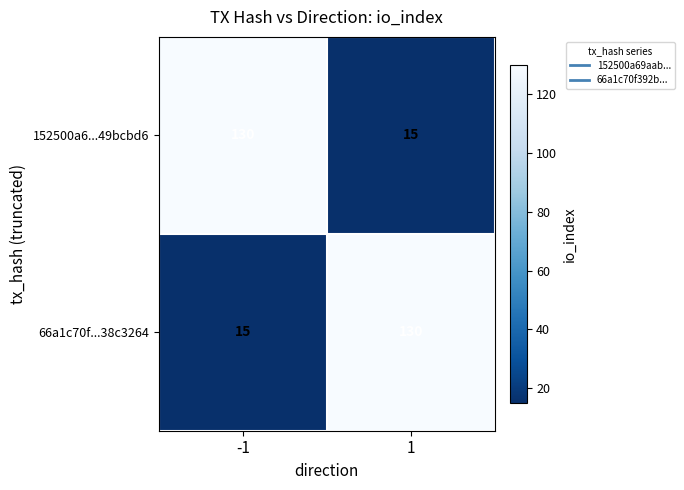

The value of 152500a6...49bcbd6 at -1 is 29. True or false?

False